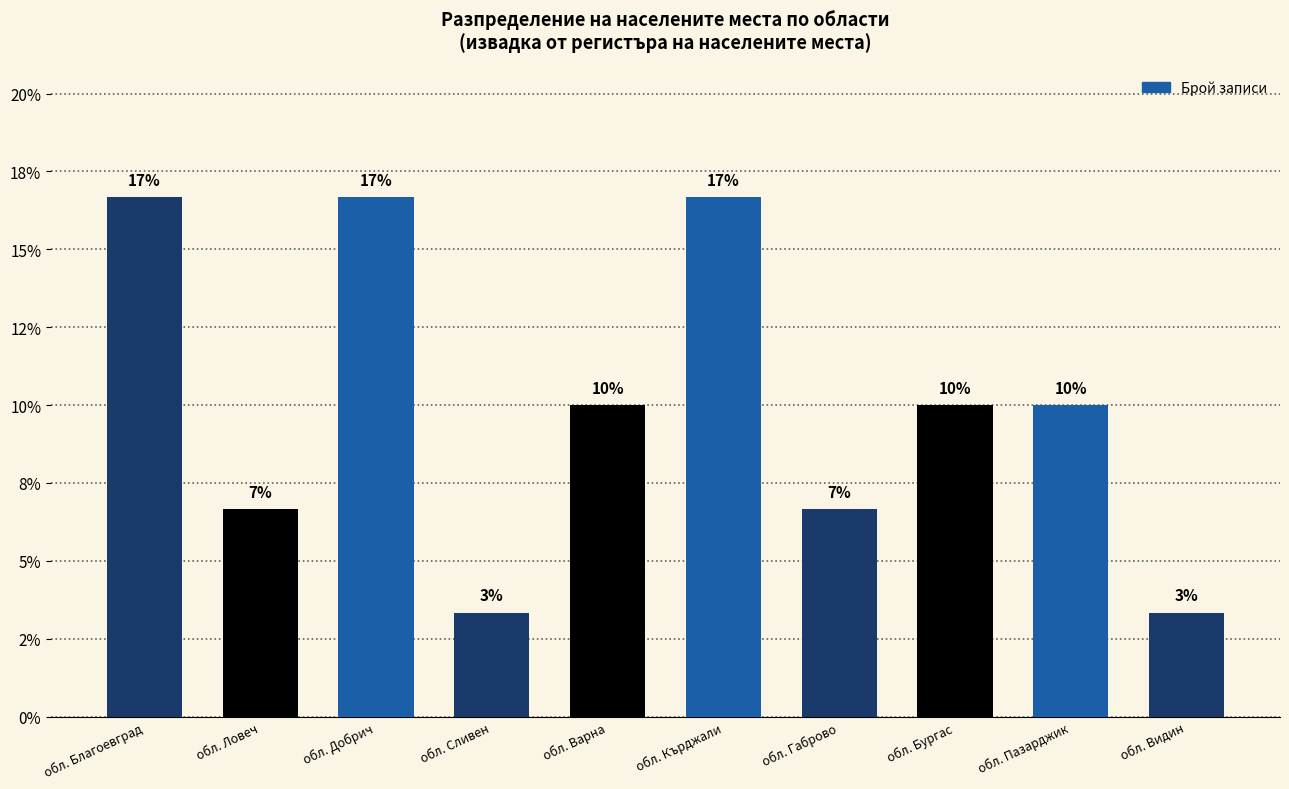

At which label is the value closest to 9?

обл. Варна